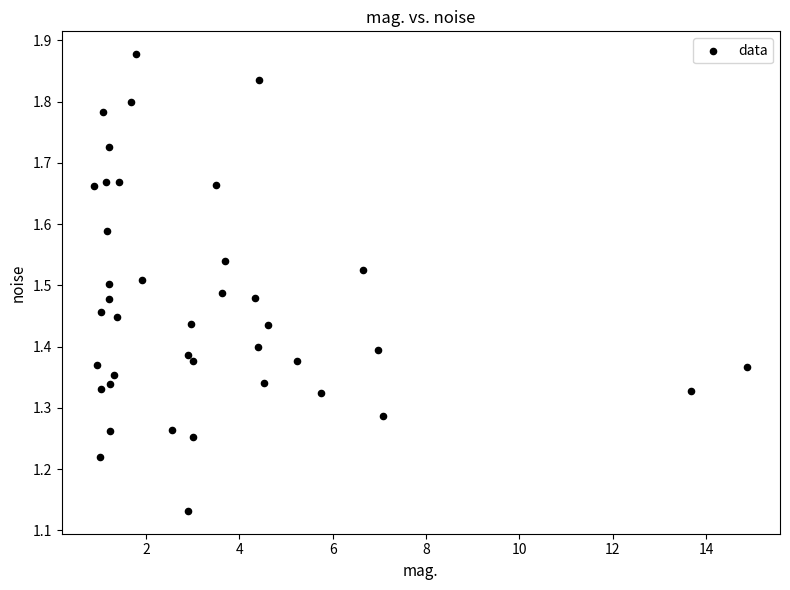

What is the range of X values (max minus min)?

14.0